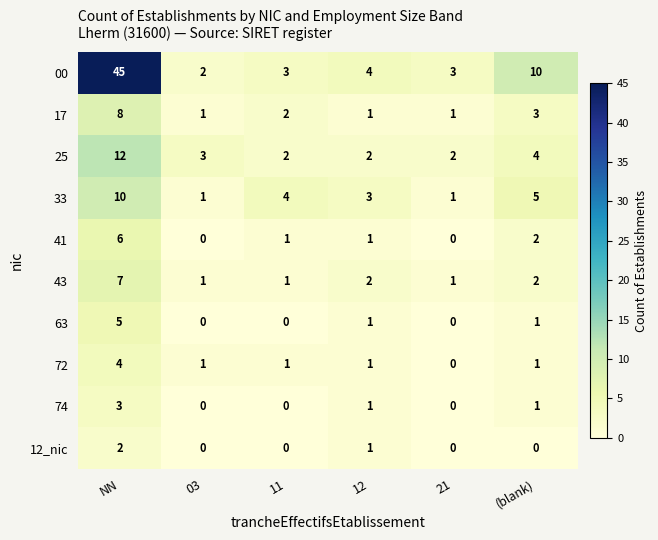

List the series in order of their peak value, highest first.

00, 25, 33, 17, 43, 41, 63, 72, 74, 12_nic